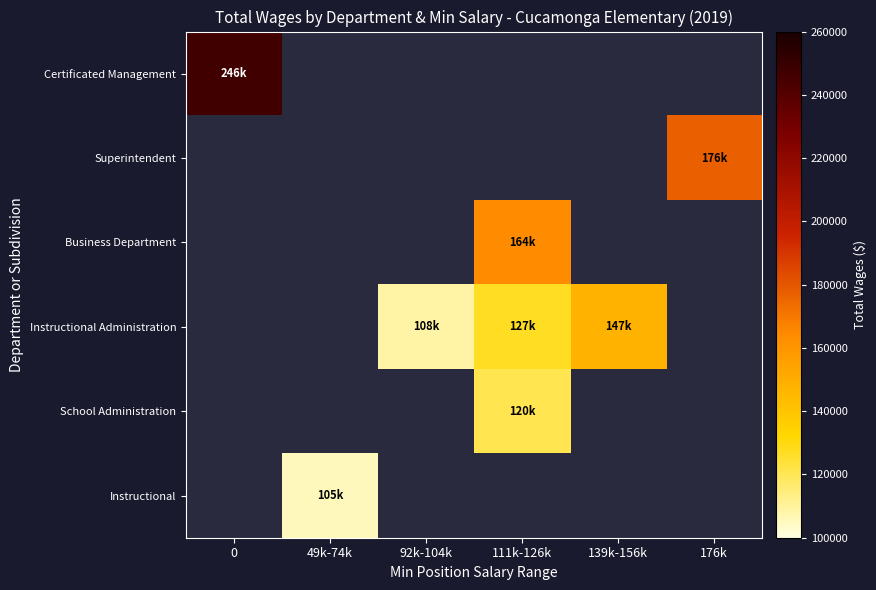

At how many categories does at least one series exceed 110201?

4